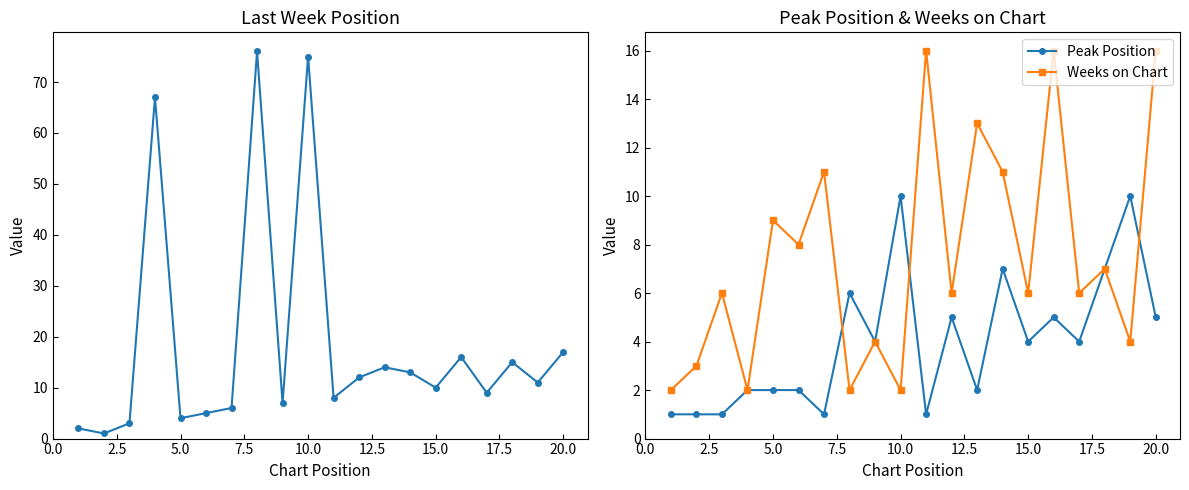

True or false: Weeks on Chart has more than 1 points higher than both neighbors.

True